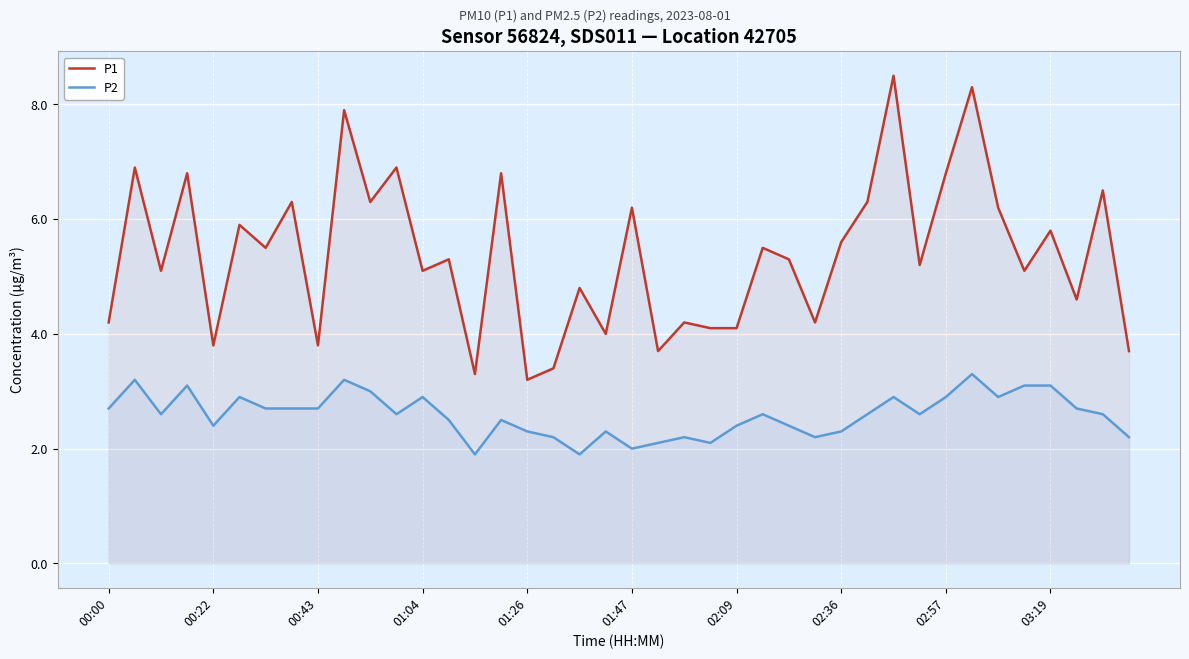

Reading left to right, what are all the values shown in this chart?

P1: 4.2	6.9	5.1	6.8	3.8	5.9	5.5	6.3	3.8	7.9	6.3	6.9	5.1	5.3	3.3	6.8	3.2	3.4	4.8	4.0	6.2	3.7	4.2	4.1	4.1	5.5	5.3	4.2	5.6	6.3	8.5	5.2	6.8	8.3	6.2	5.1	5.8	4.6	6.5	3.7
P2: 2.7	3.2	2.6	3.1	2.4	2.9	2.7	2.7	2.7	3.2	3.0	2.6	2.9	2.5	1.9	2.5	2.3	2.2	1.9	2.3	2.0	2.1	2.2	2.1	2.4	2.6	2.4	2.2	2.3	2.6	2.9	2.6	2.9	3.3	2.9	3.1	3.1	2.7	2.6	2.2